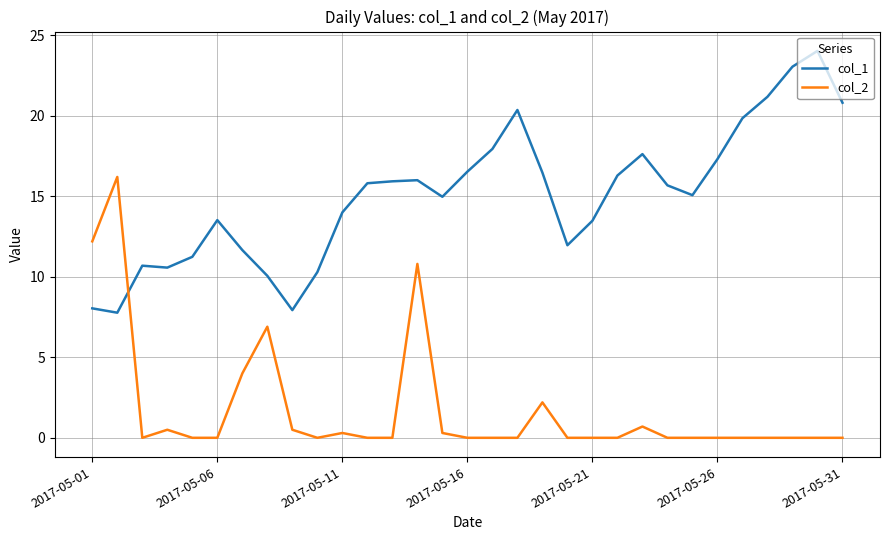

What is the highest value of the col_1 series?

24.0